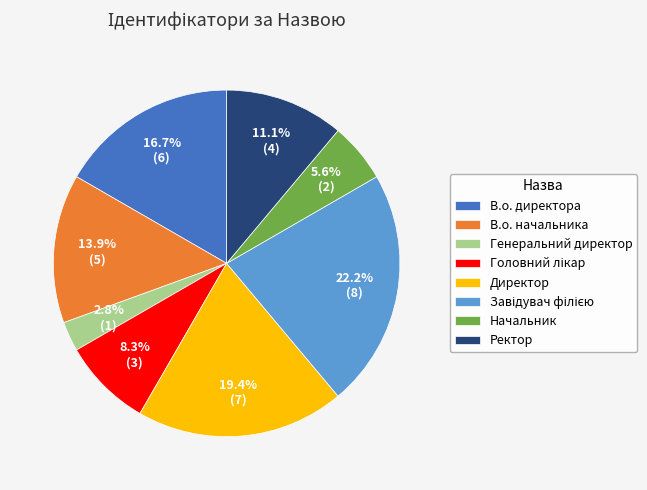

Does Начальник account for over 50% of the chart?

No